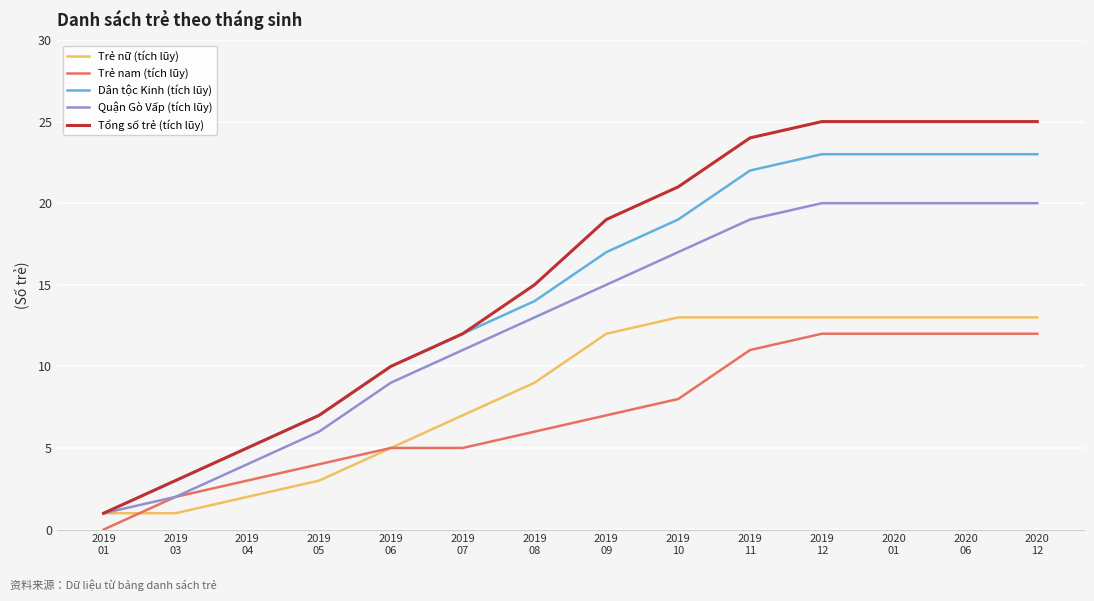

Which series has the widest spread of values?

Tổng số trẻ (tích lũy)